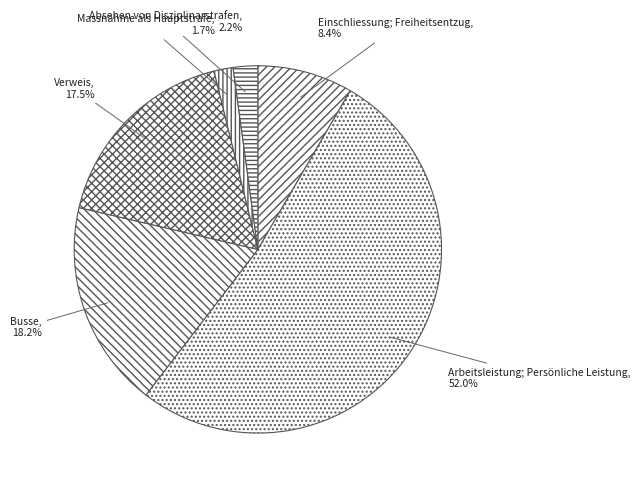

What is the total percentage of Arbeitsleistung; Persönliche Leistung and Massnahme als Hauptstrafe?

53.7%